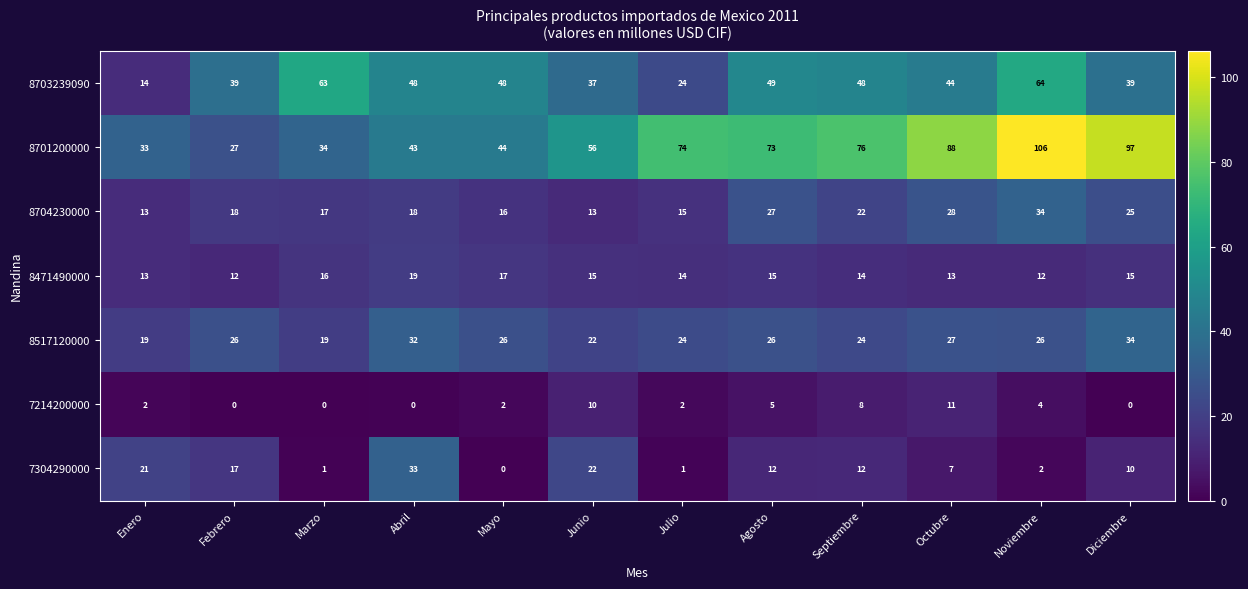

Which label corresponds to the largest value in the chart?

Noviembre